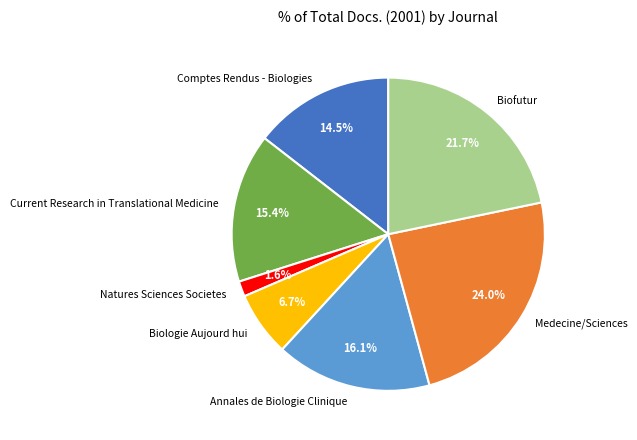

Approximately how many times larger is the value at Comptes Rendus - Biologies compared to Natures Sciences Societes?

9.1